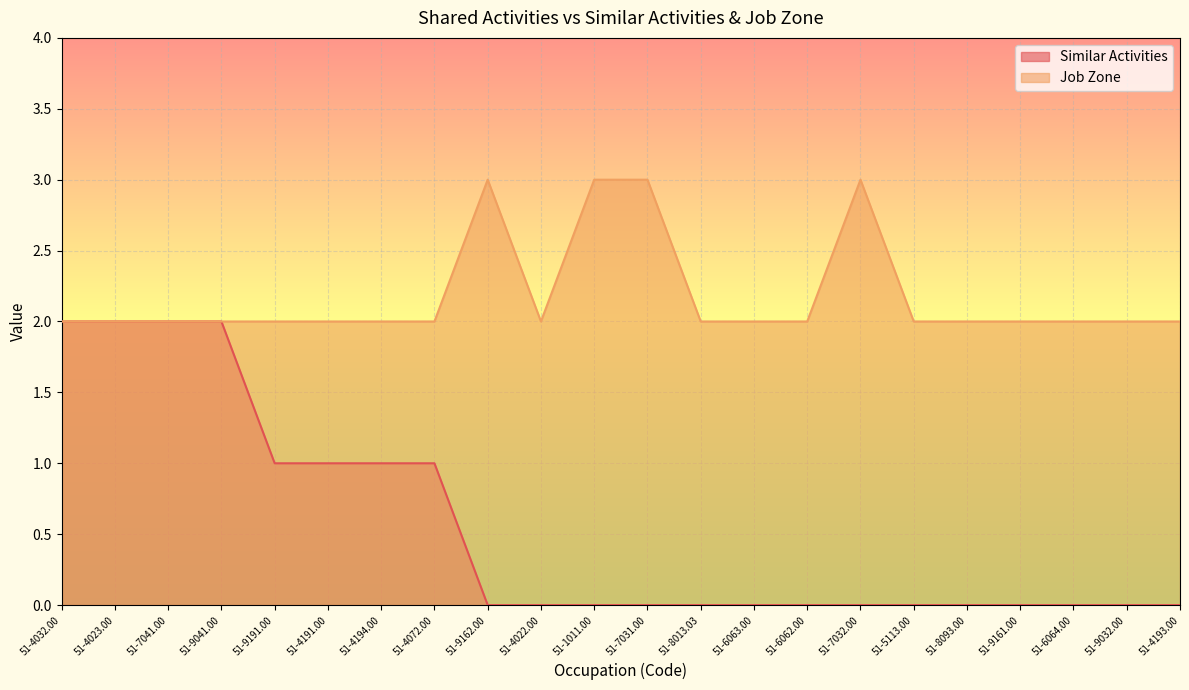

Rank the series by their maximum value, from highest to lowest.

Job Zone, Similar Activities